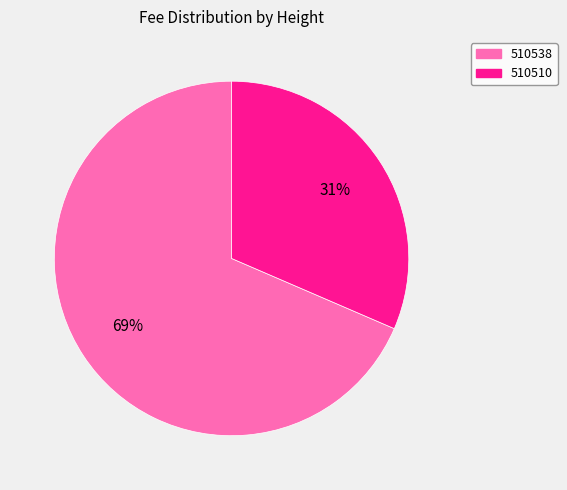

The 510510 slice represents 31% of the pie. True or false?

True